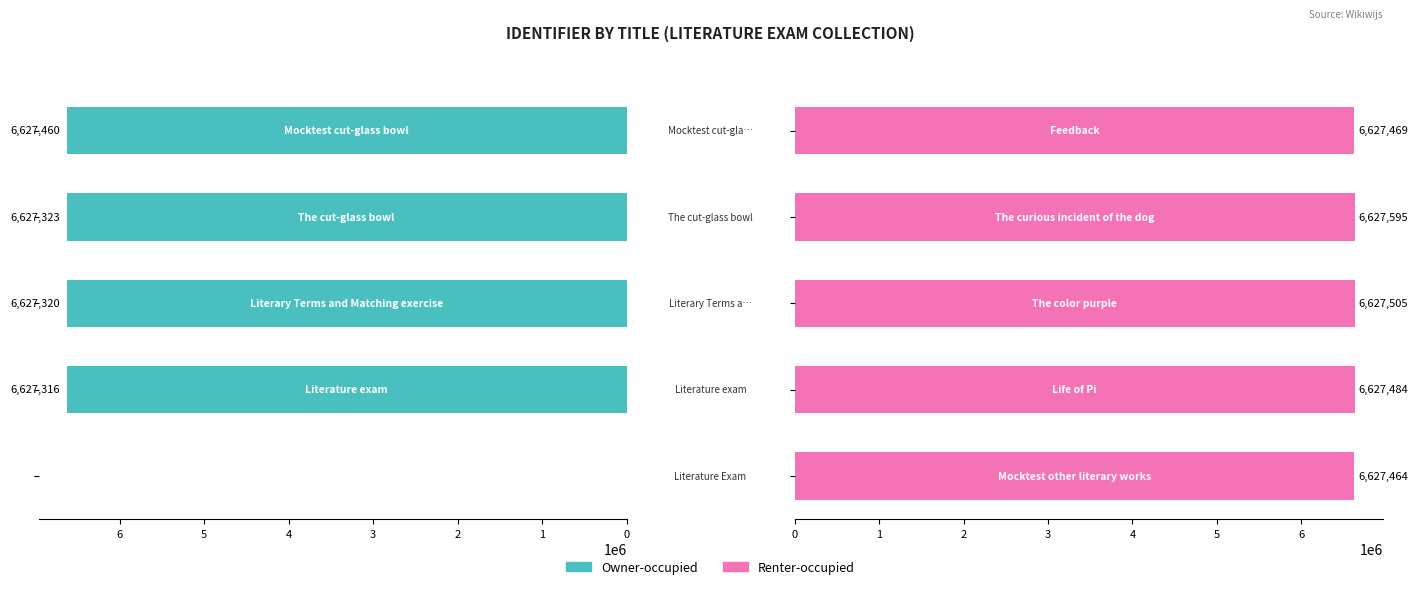

What is the difference between the maximum and minimum values in the Owner-occupied series?

6627460